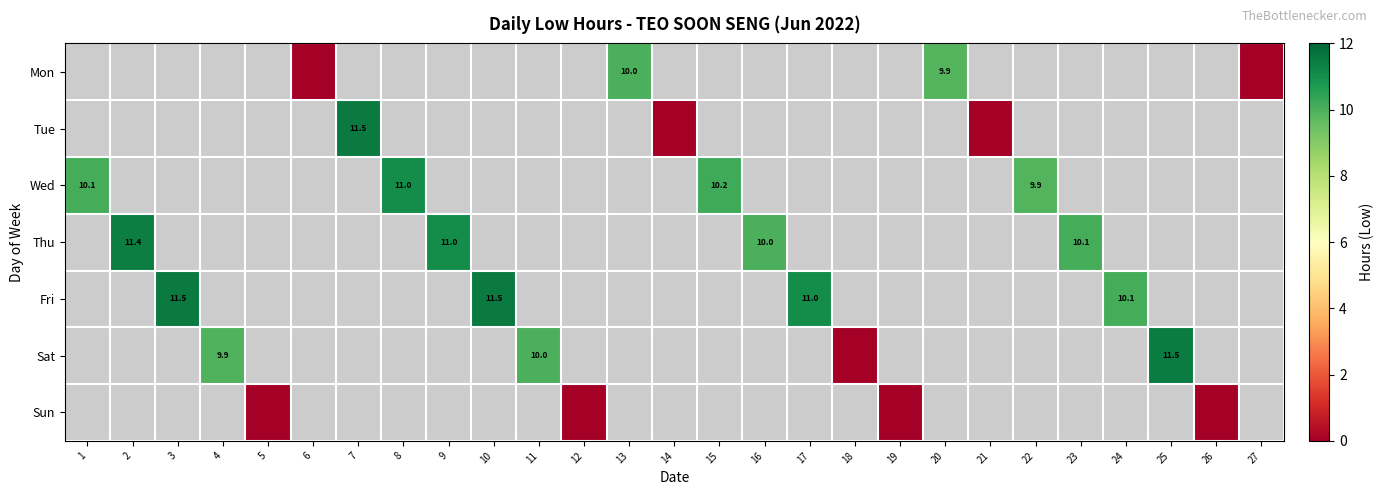

Count the number of data series in this chart.

7